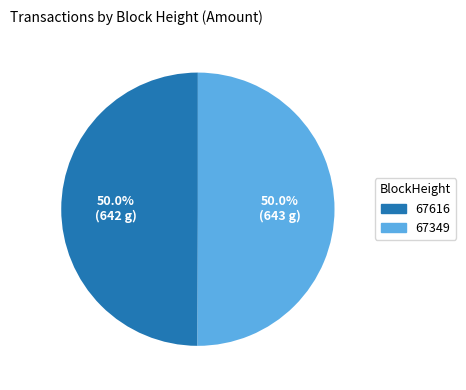

Approximately how many times larger is the value at 67349 compared to 67616?

1.0